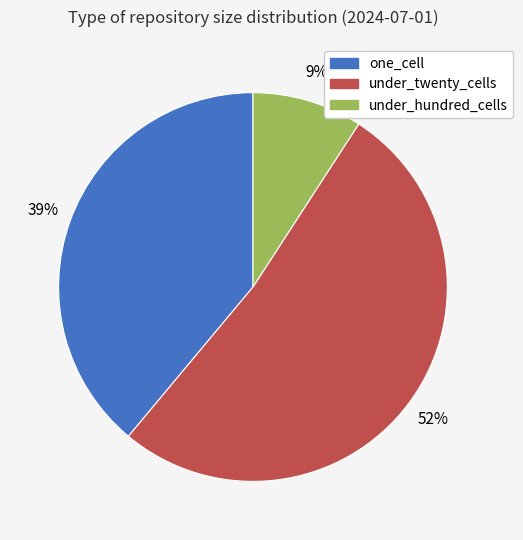

Combined, do one_cell and under_twenty_cells account for over 50%?

Yes